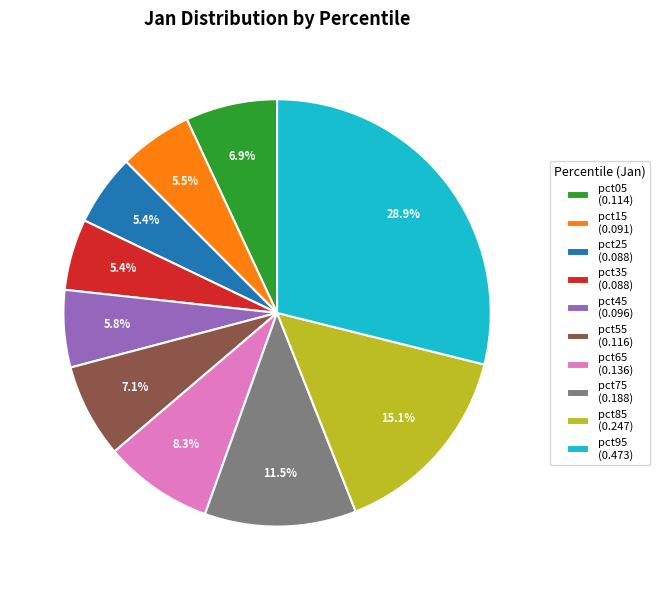

Between pct15 and pct75, which is larger?

pct75